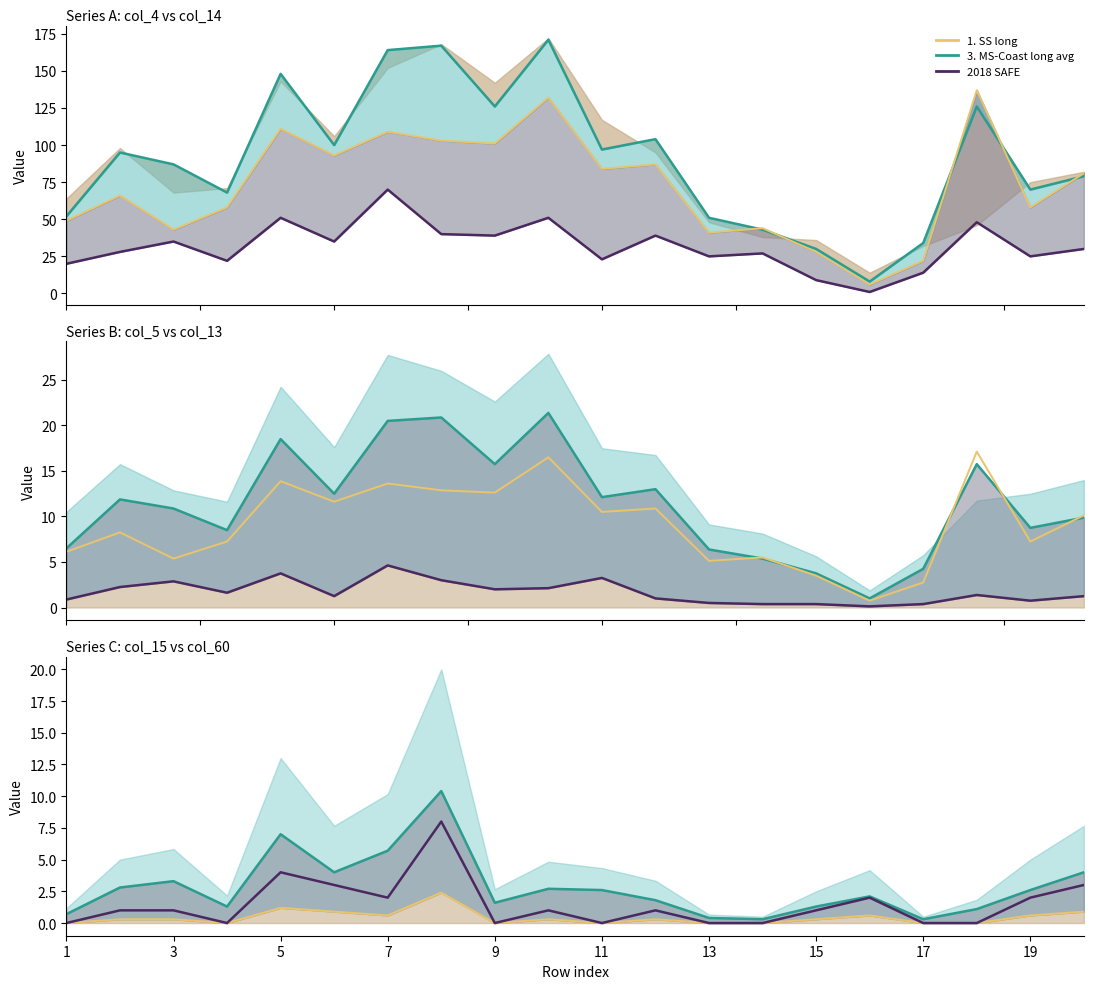

The col_13 series shows 169.0 at 8. True or false?

False